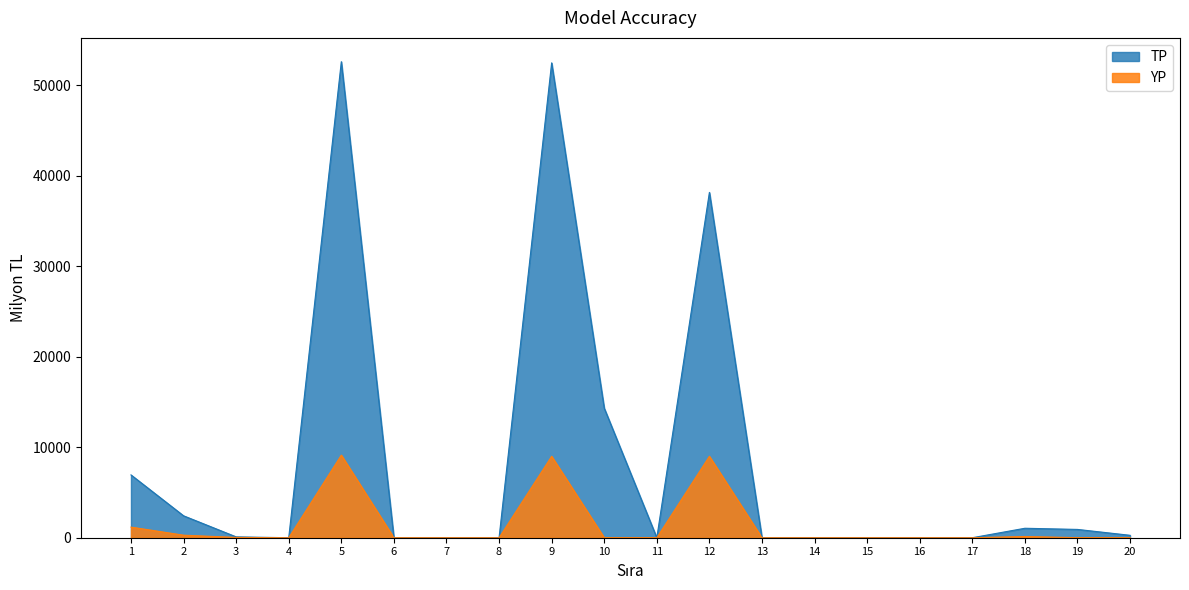

True or false: YP and TP cross at least once.

False